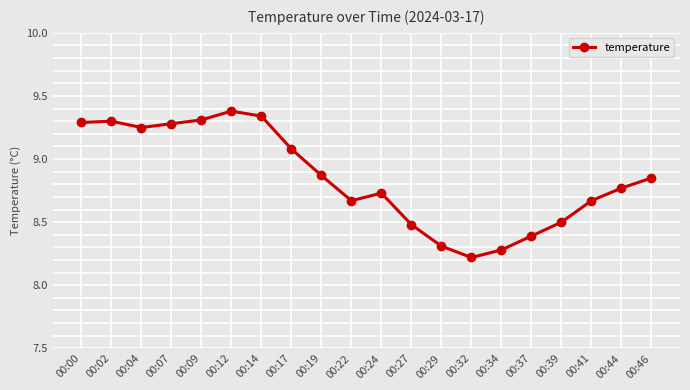

True or false: the data has more than 1 interior local peaks.

True